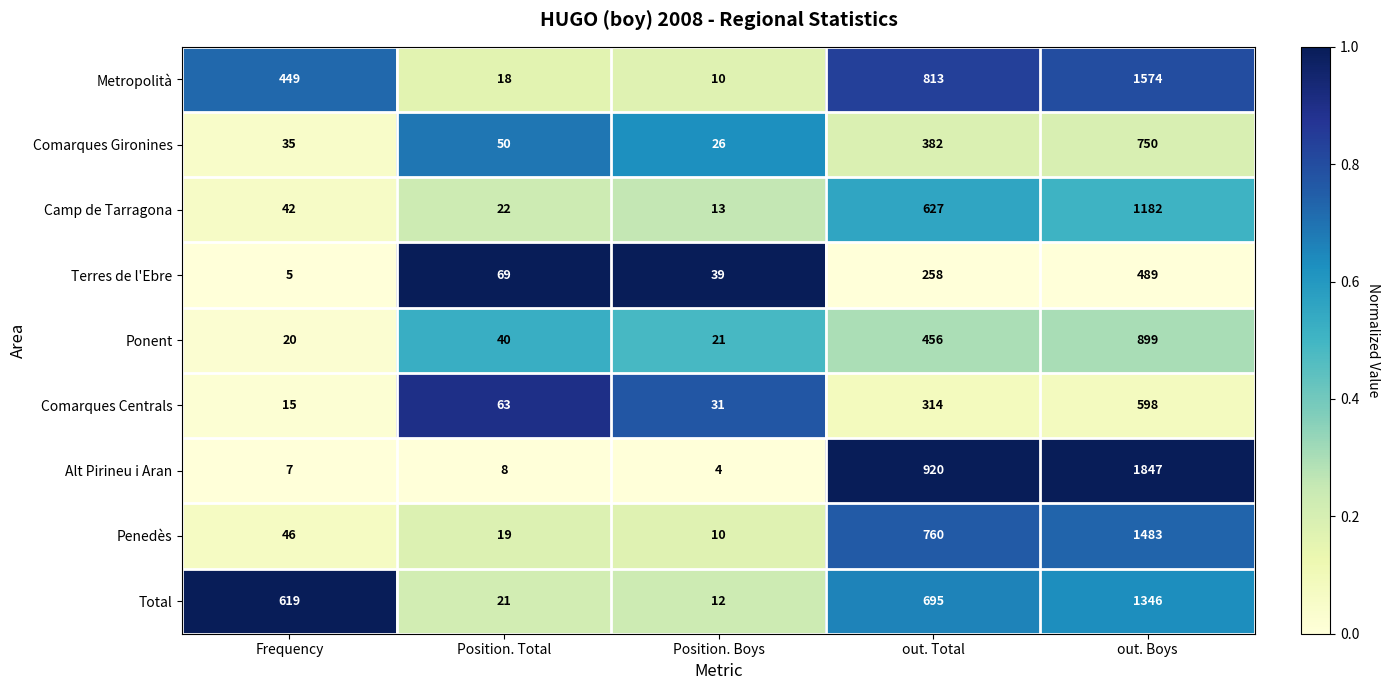

At which category does the chart reach its peak across all series?

out. Boys